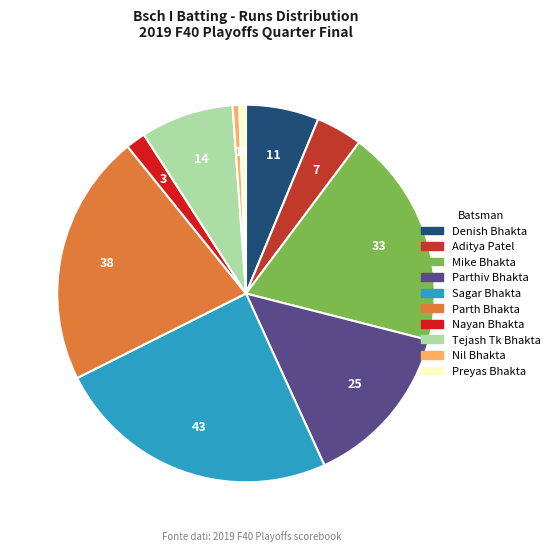

Is there any slice that represents more than half of the pie?

No